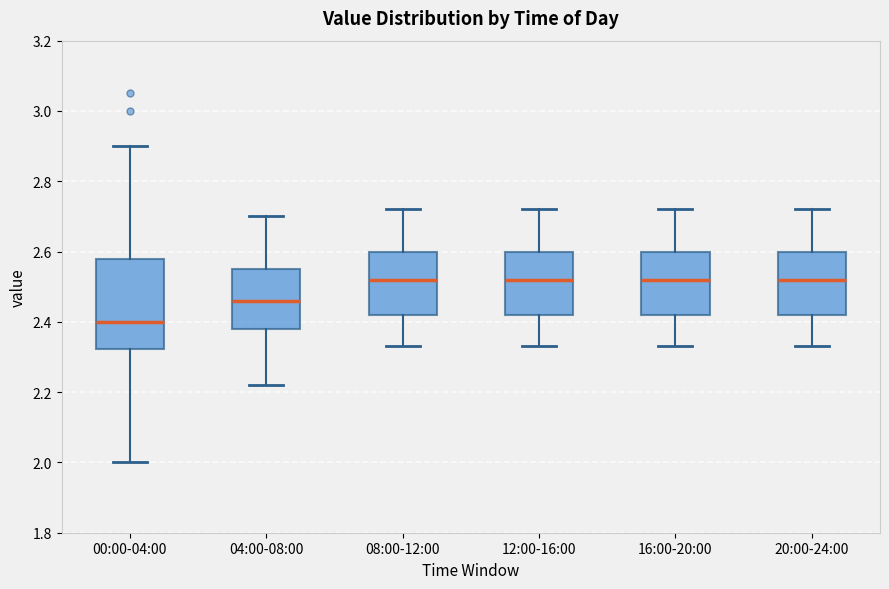

Which box's median line is the lowest?

00:00-04:00